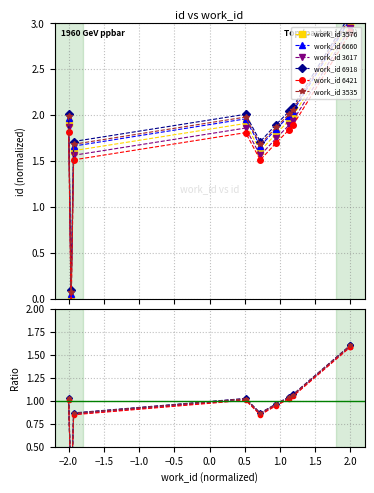

At which category does the chart reach its peak across all series?

2.0